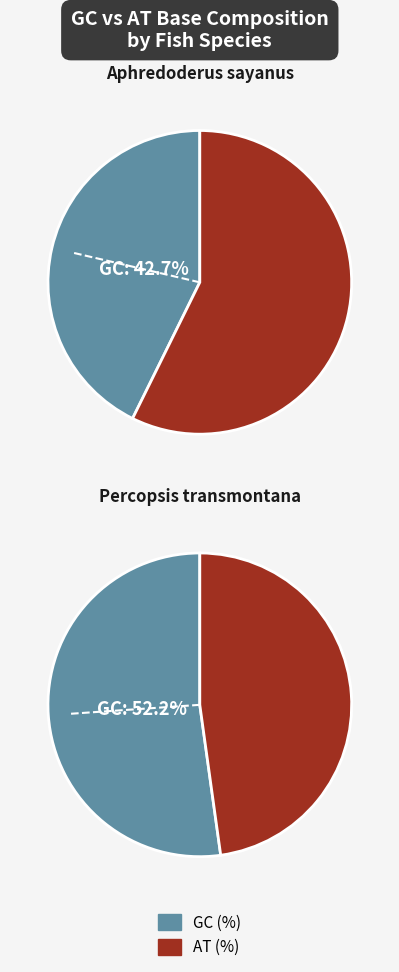

Combined, do Aphredoderus sayanus and Percopsis transmontana account for over 50%?

Yes